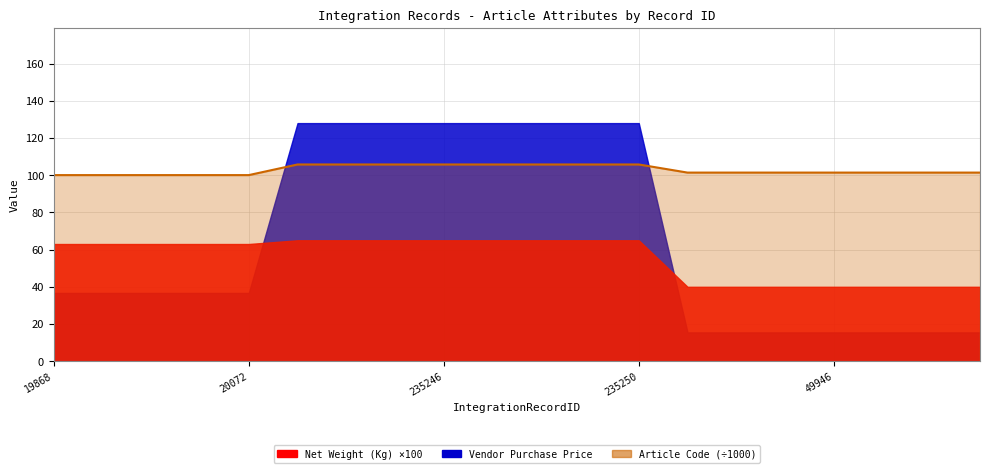

True or false: the data shows 163.0 at 20072.

False